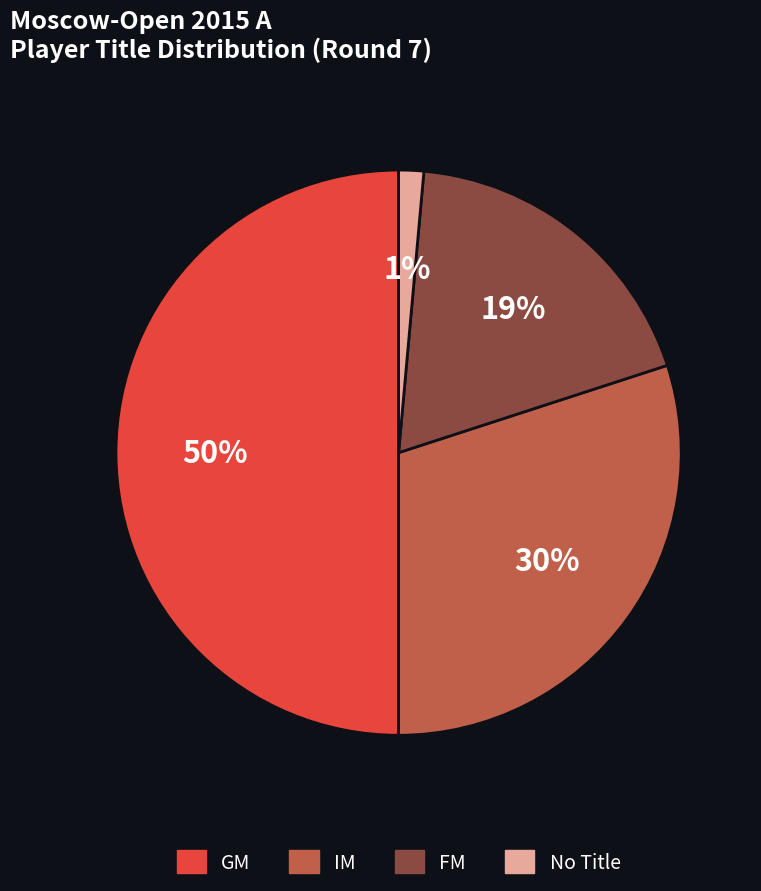

To the nearest percent, what is the difference between the largest and smallest slice percentages?

49%